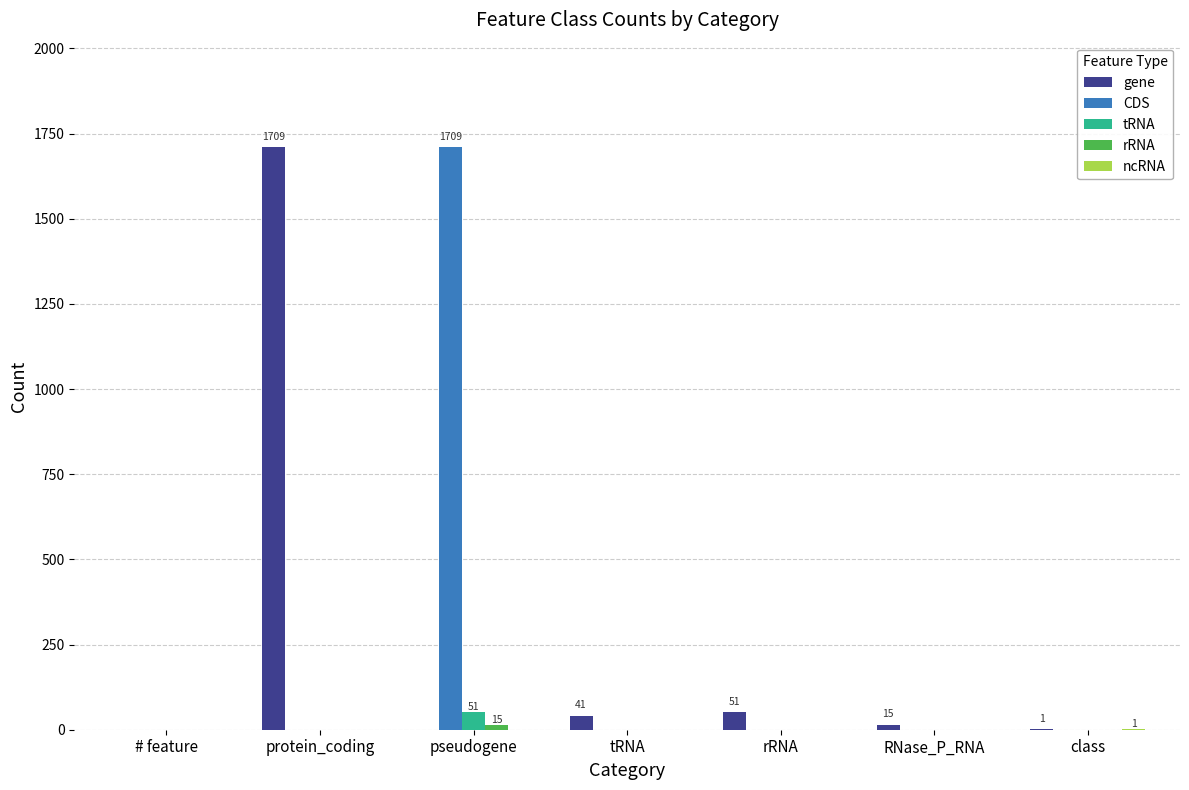

What is the difference between the gene values at pseudogene and RNase_P_RNA?

15